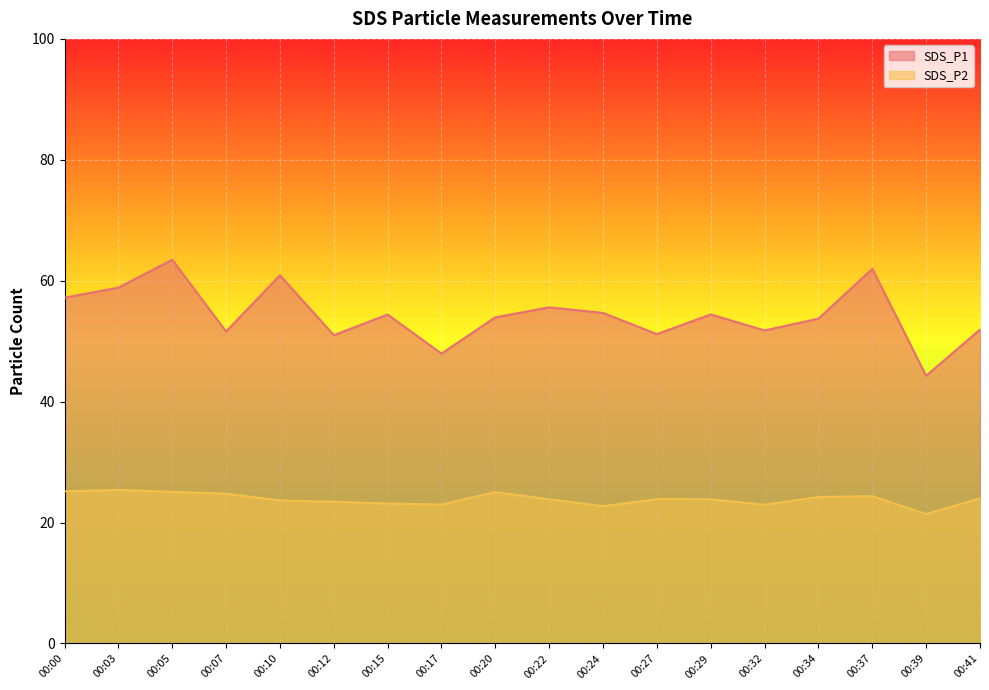

What is the sum of the SDS_P1 values at 00:24 and 00:17?

102.6